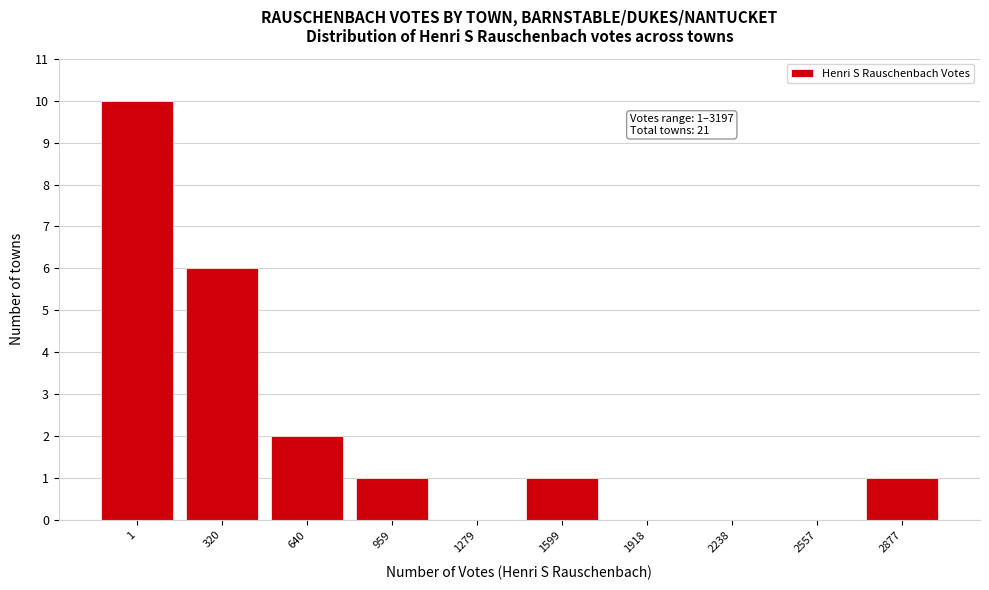

Reading right to left, what are all the values shown in this chart?

2877=1	2557=0	2238=0	1918=0	1599=1	1279=0	959=1	640=2	320=6	1=10